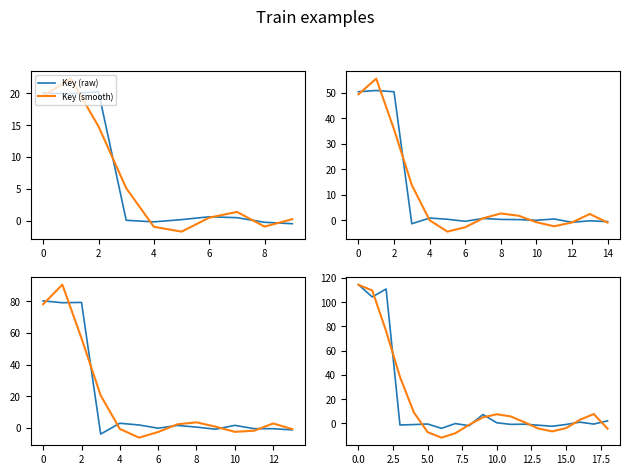

Which series has the widest spread of values?

Key (smooth)